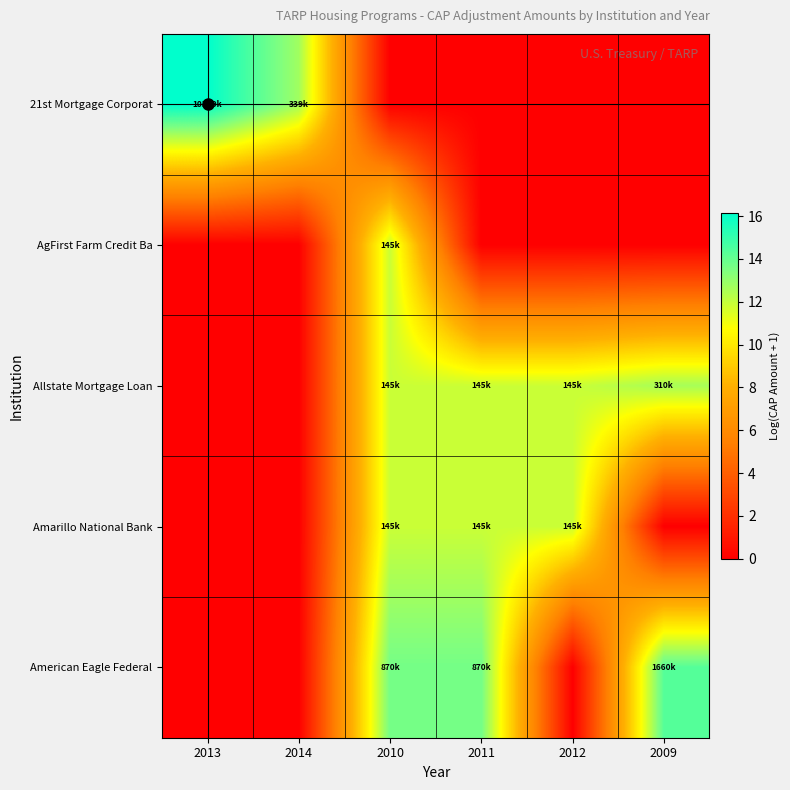

What is the difference between the highest and lowest values at 2010?

13.7